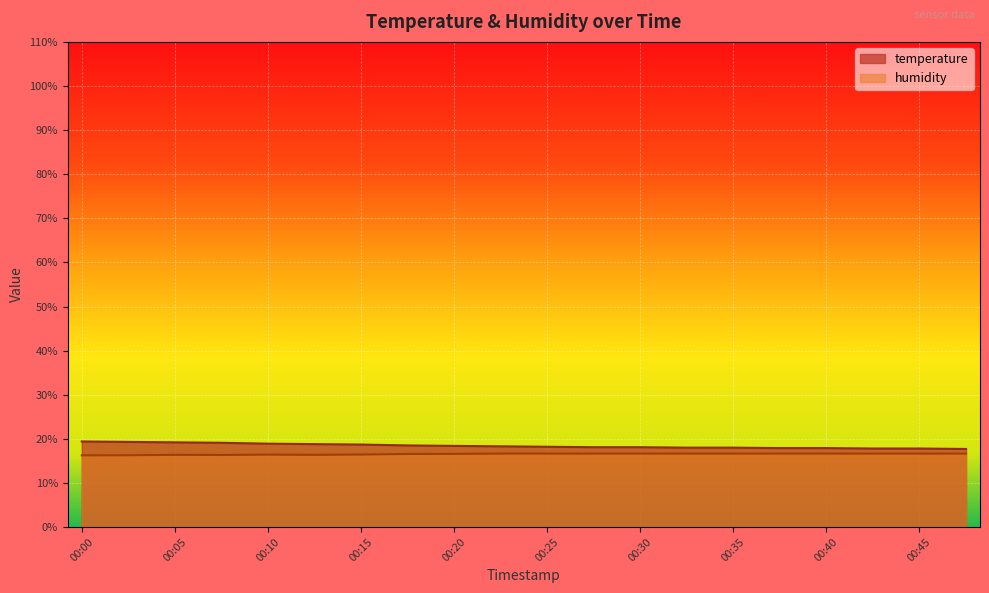

True or false: temperature and humidity cross at least once.

False